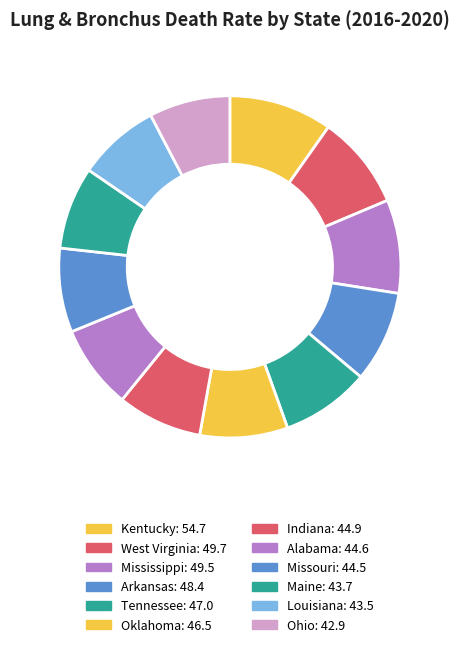

Which has a higher value, Arkansas or Oklahoma?

Arkansas